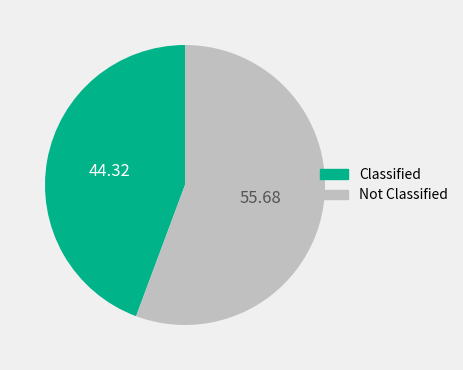

How many slices are in this pie chart?

2